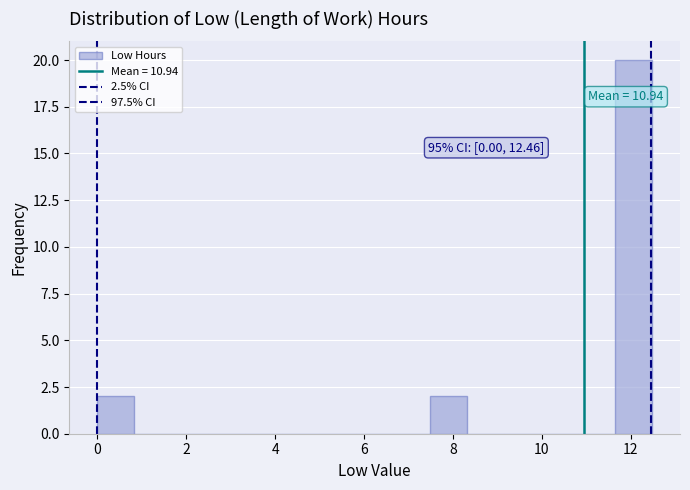

Which range on the x-axis has the tallest bar?

11.6 to 12.4